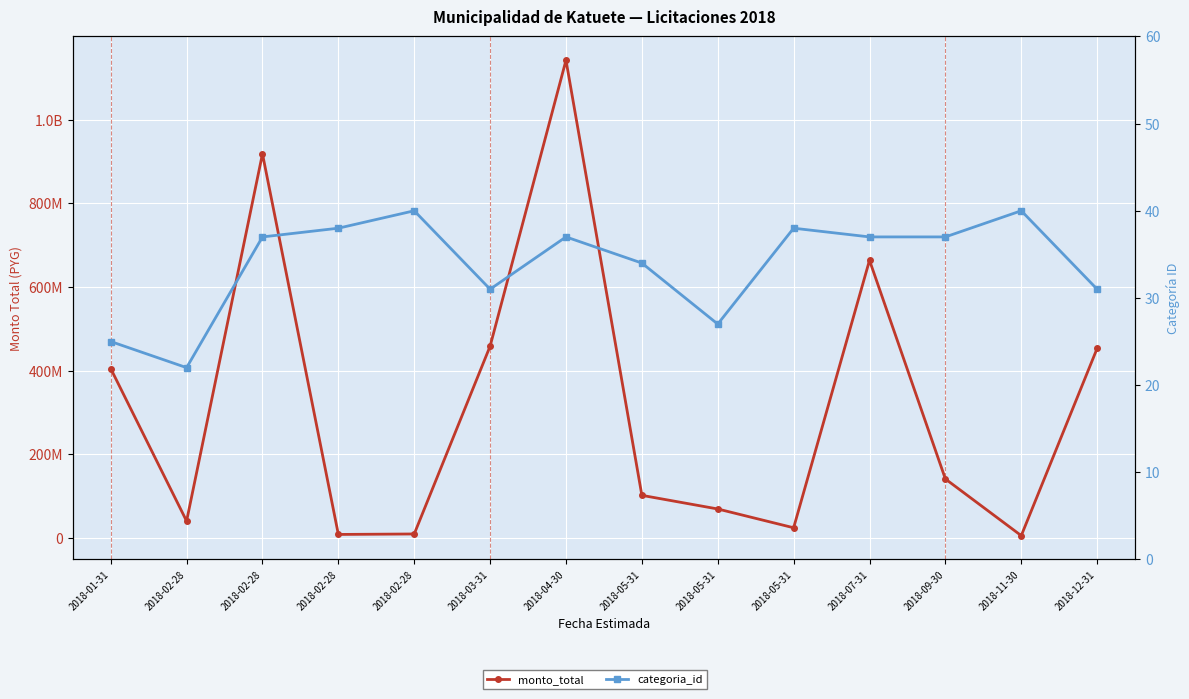

True or false: monto_total and categoria_id intersect in this chart.

False